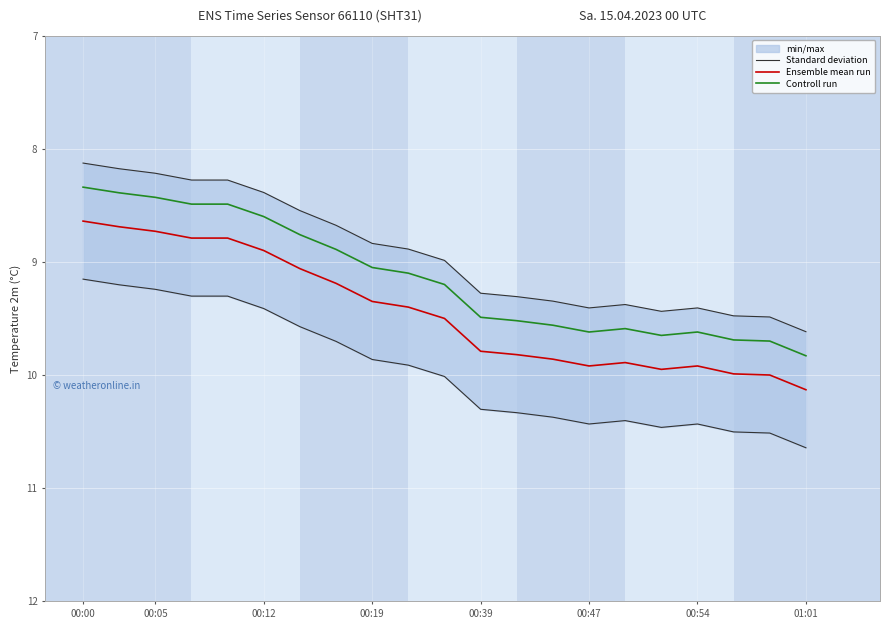

What is the average value of the Controll run series?

9.1